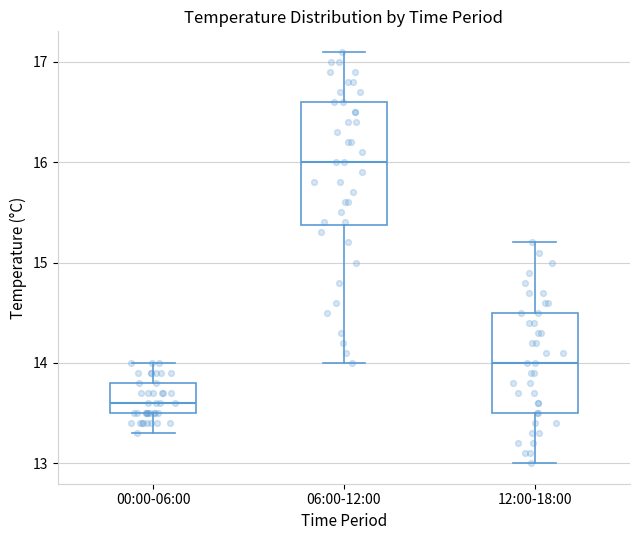

Which box is the tallest, from its lower edge to its upper edge?

06:00-12:00